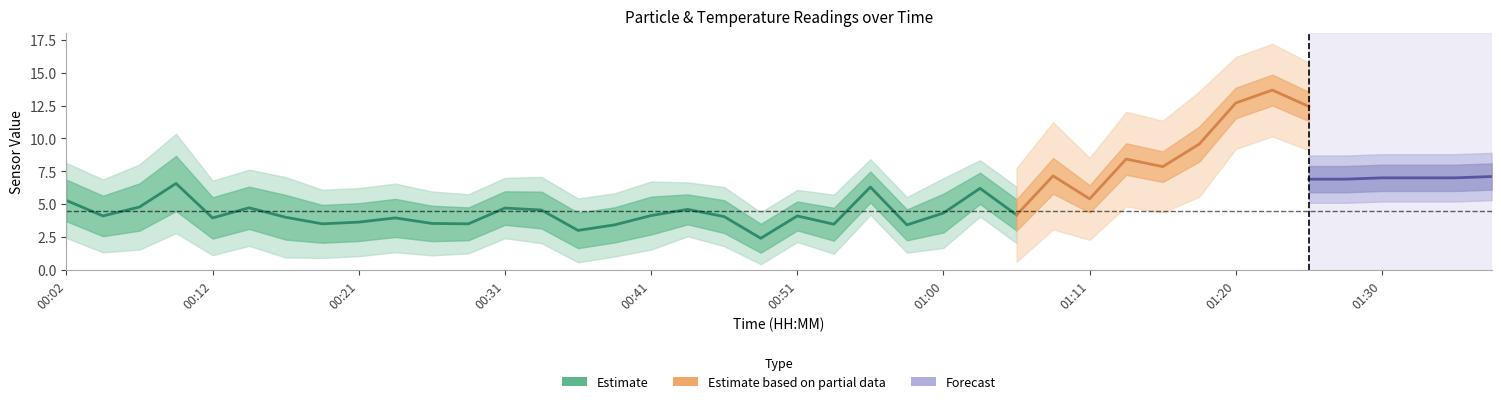

The SDS_P1 series shows 4.6 at 00:58. True or false?

False